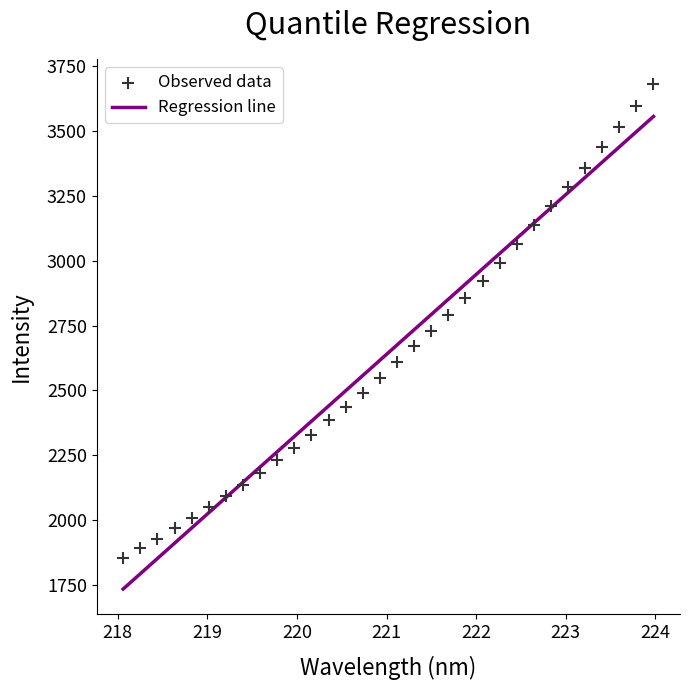

What is the range of Y values (max minus min)?

1827.0